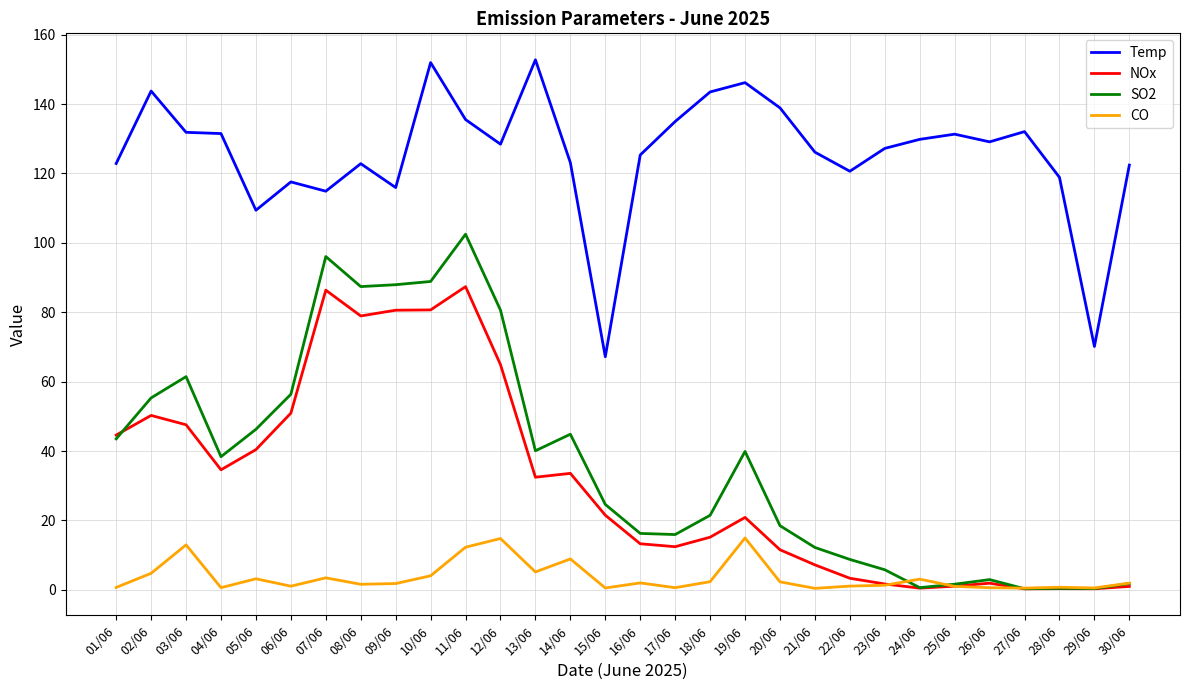

List the series in order of their peak value, highest first.

Temp, SO2, NOx, CO